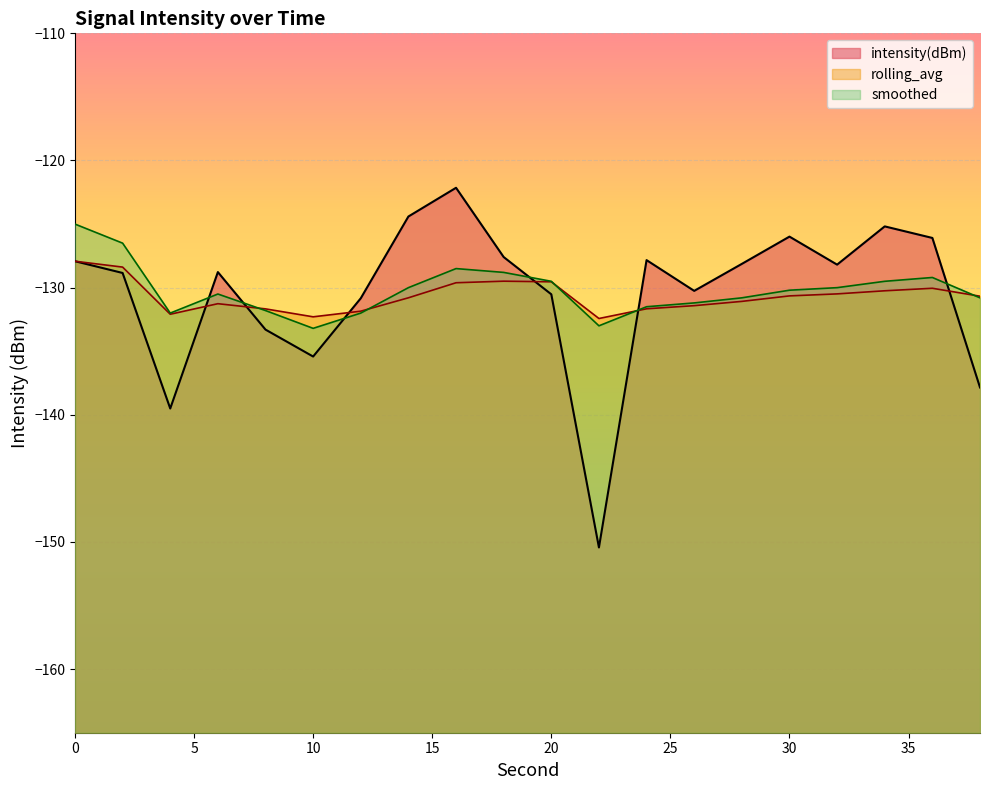

Does the chart display data point markers on the line(s)?

No